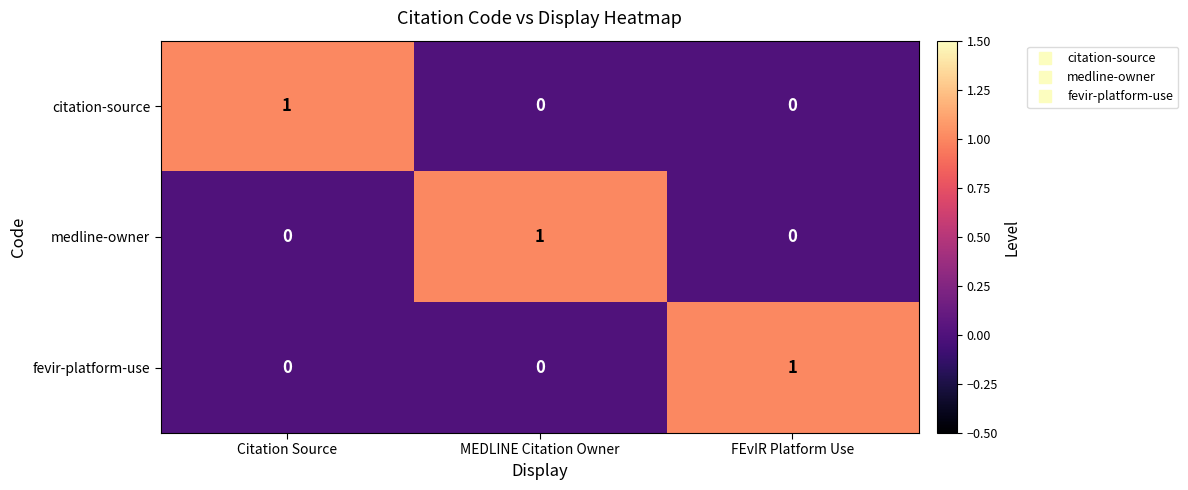

The fevir-platform-use series shows 1 at FEvIR Platform Use. True or false?

True